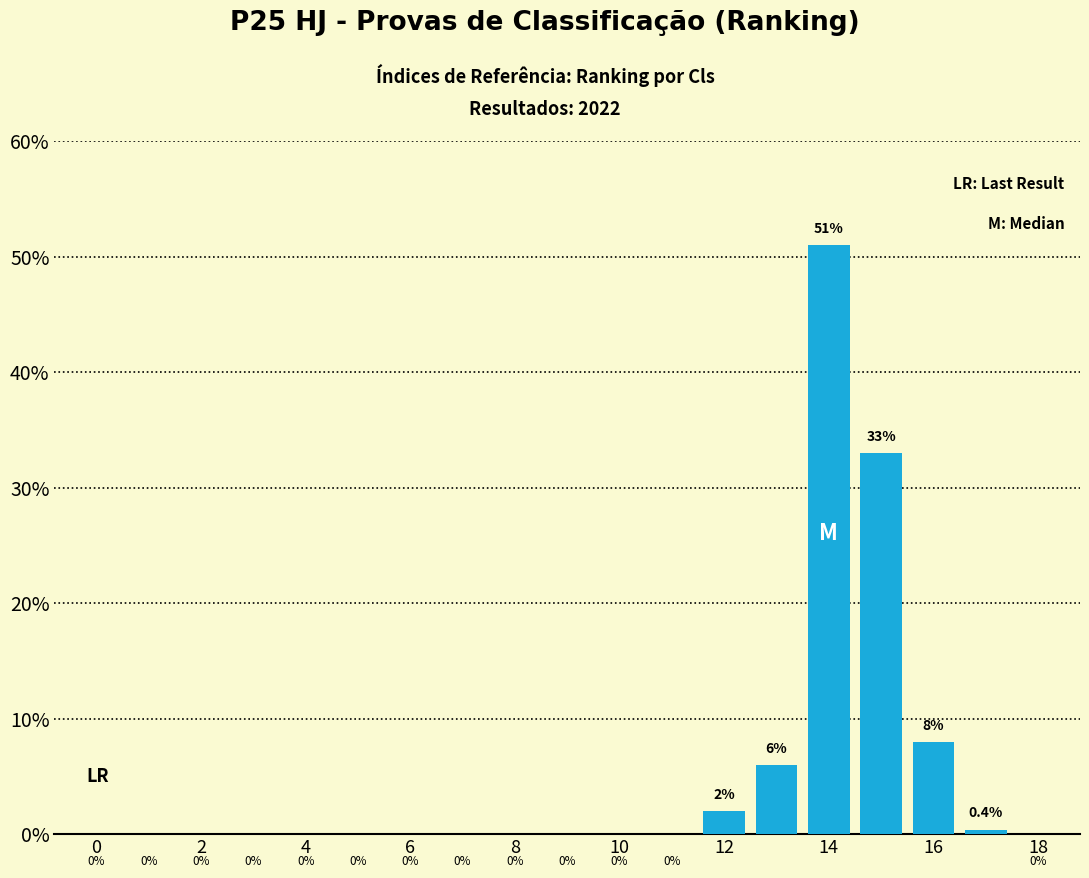

How many values are above zero?

6